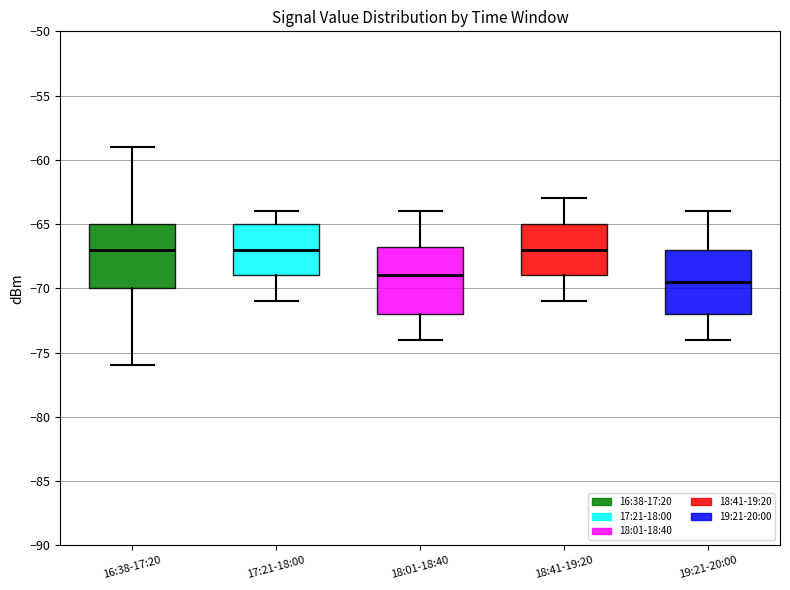

Reading left to right, transcribe this box plot: for each box, give where its median line is, the range the box spans, and where its two whiskers end, as read against the y-axis. The values are not printed on the chart, so give them approximately, as read against the axis.

16:38-17:20: median -67.0, box -70.0 to -65.0, whiskers -76.0 to -59.0
17:21-18:00: median -67.0, box -69.0 to -65.0, whiskers -71.0 to -64.0
18:01-18:40: median -69.0, box -72.0 to -66.5, whiskers -74.0 to -64.0
18:41-19:20: median -67.0, box -69.0 to -65.0, whiskers -71.0 to -63.0
19:21-20:00: median -69.5, box -72.0 to -67.0, whiskers -74.0 to -64.0